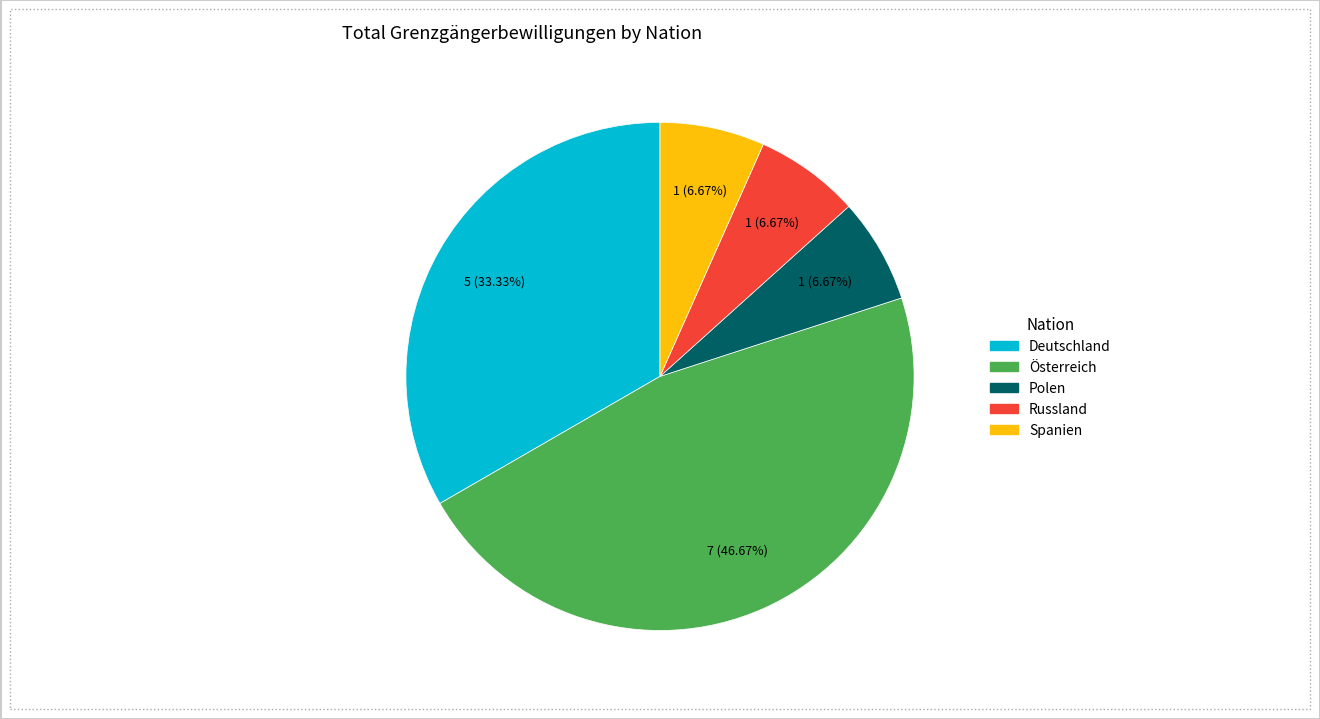

The Deutschland slice represents 27% of the pie. True or false?

False